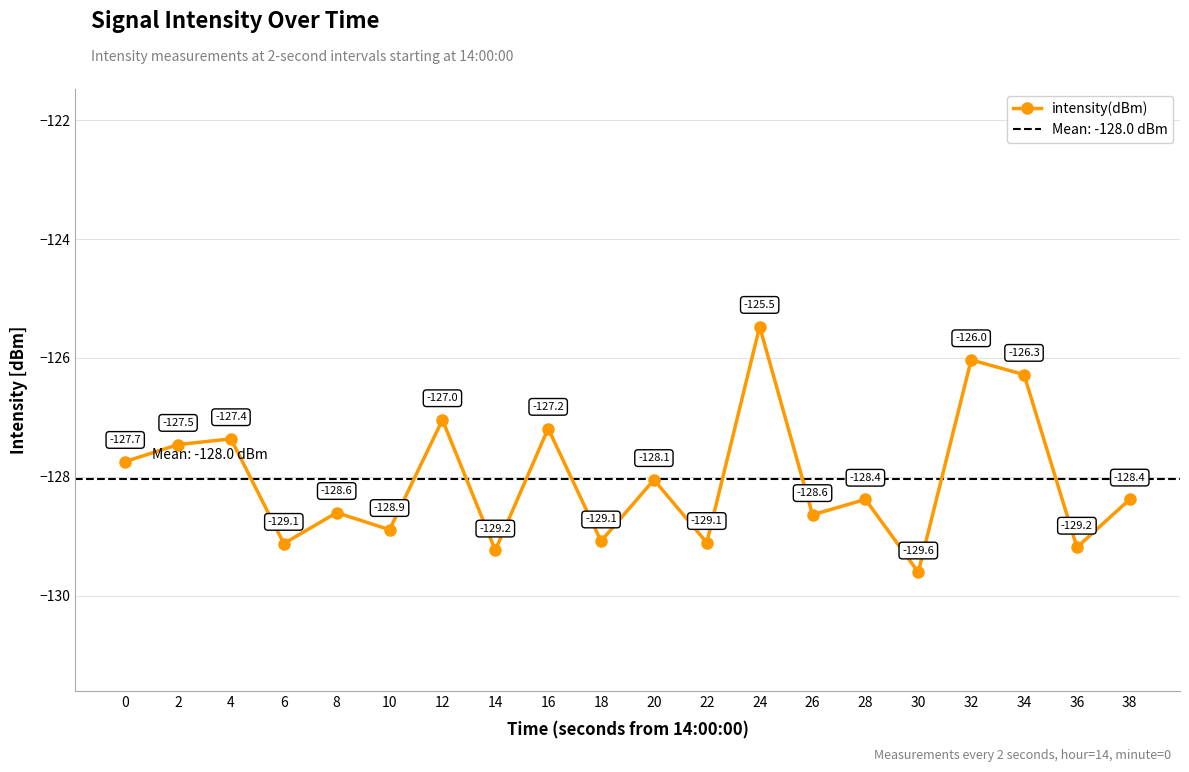

Where is the data nearest to the value -127?

12